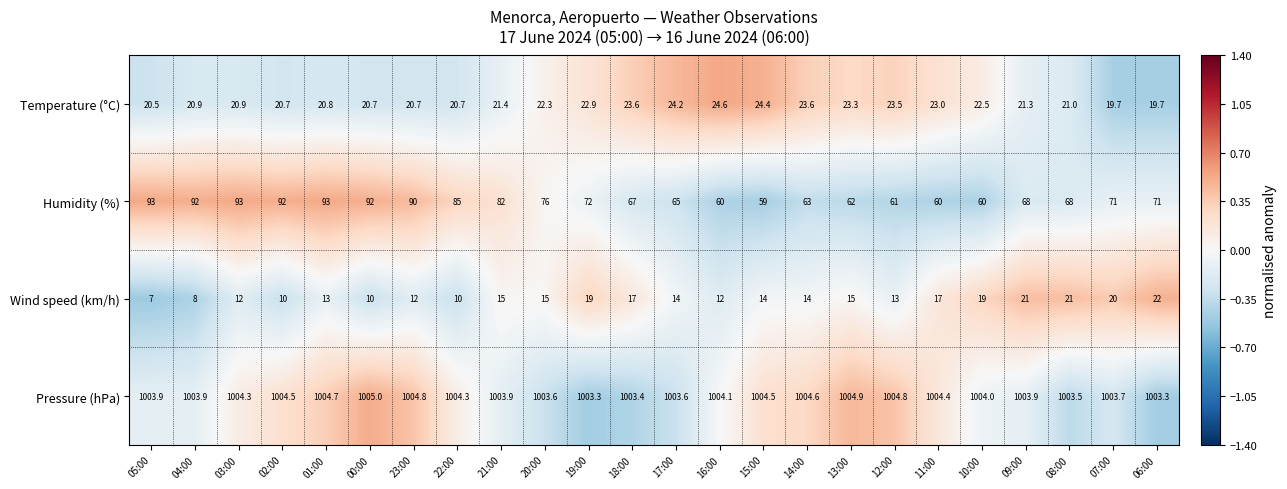

True or false: Wind speed (km/h) has a value of 20.7 at 23:00.

False